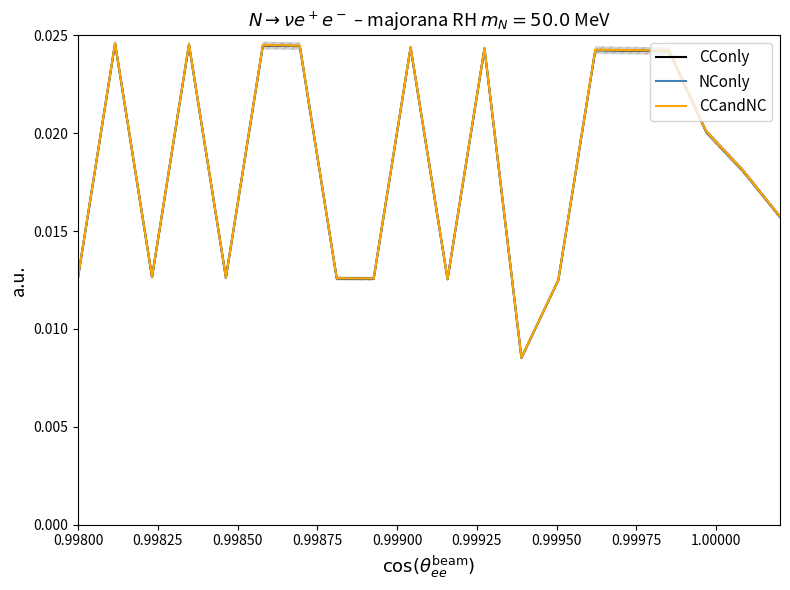

How many CConly values are between 0 and 1?

20